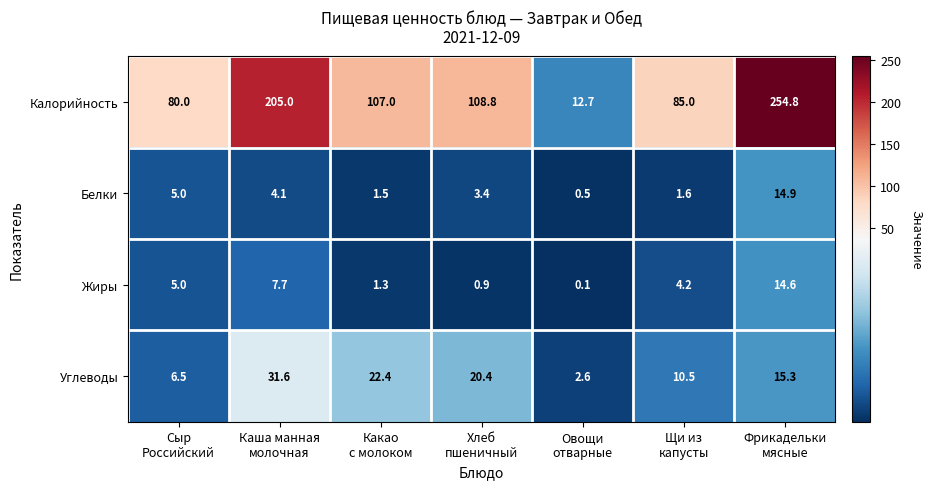

Which series has the largest total across all categories?

Калорийность